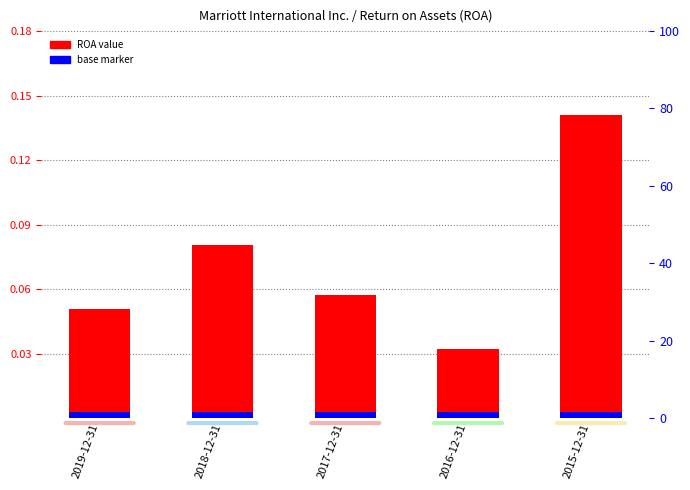

Reading right to left, what are all the values shown in this chart?

2015-12-31=0.1	2016-12-31=0.0	2017-12-31=0.1	2018-12-31=0.1	2019-12-31=0.1